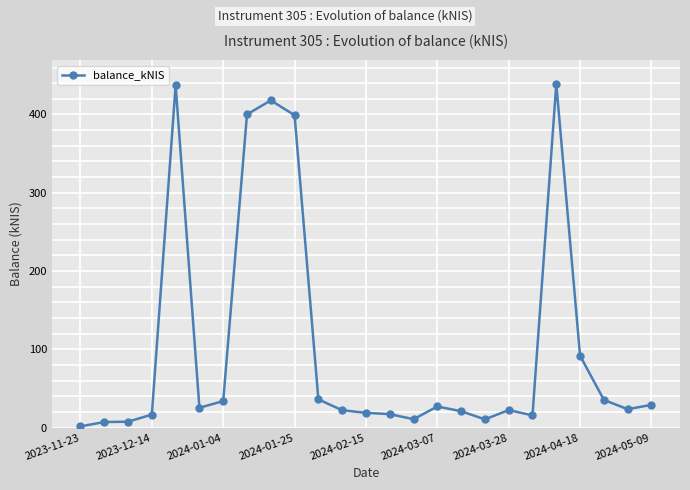

True or false: there are more than 1 points higher than both neighbors.

True